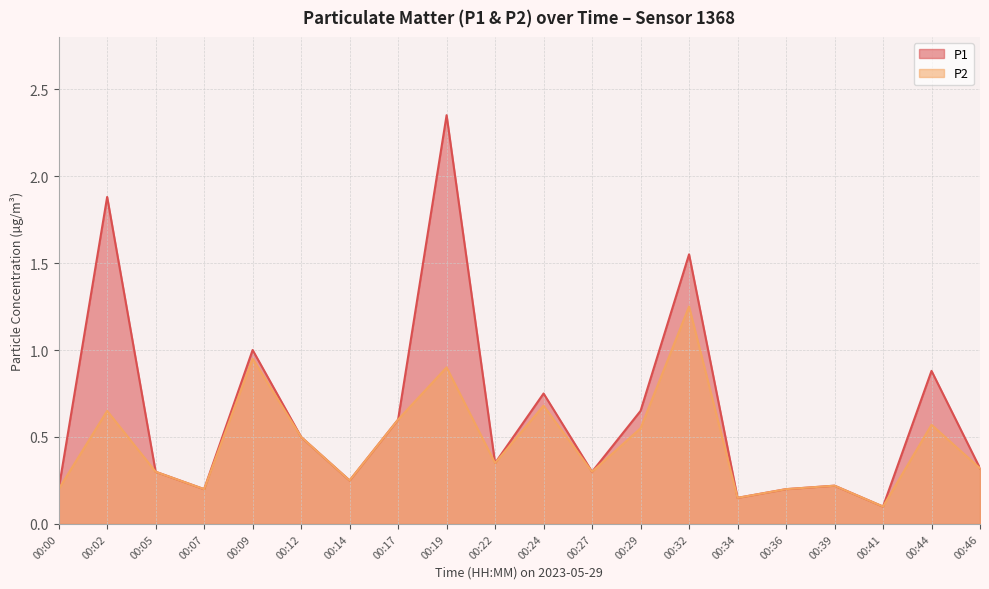

Which label corresponds to the smallest value in the chart?

00:41